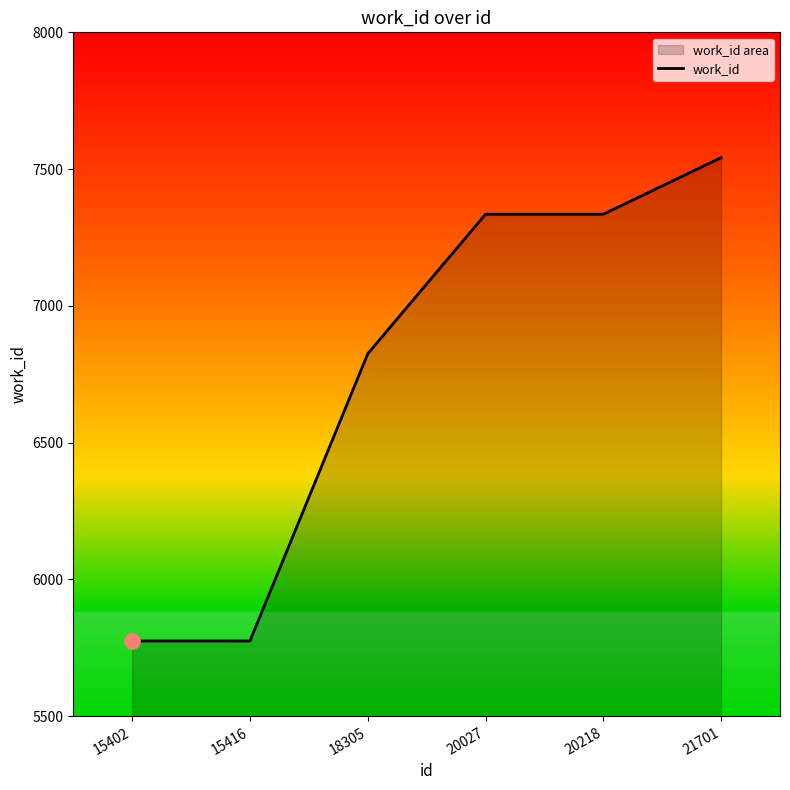

Approximately how many times larger is the value at 18305 compared to 20218?

0.9